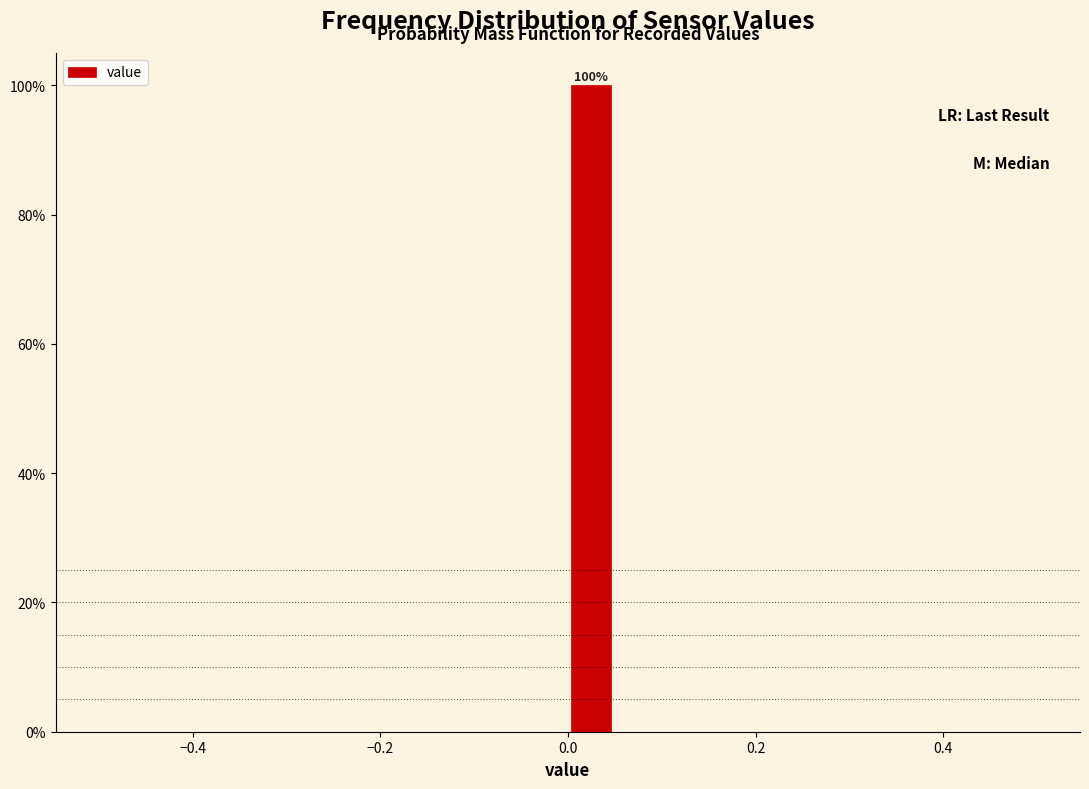

Read against the x-axis, roughly where is the centre of the tallest bar?

0.02